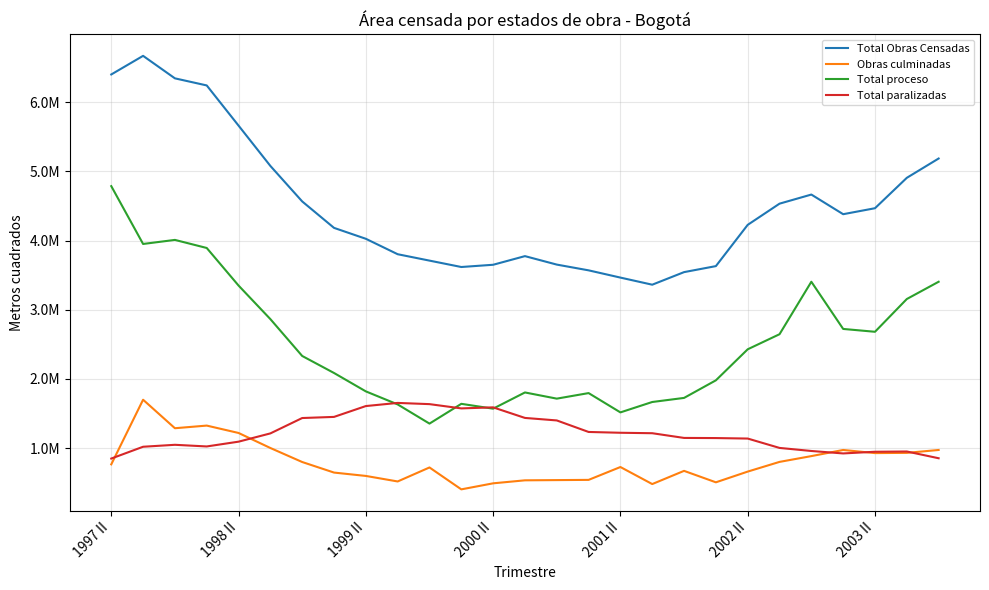

What are all the series names shown in the legend?

Total Obras Censadas, Obras culminadas, Total proceso, Total paralizadas